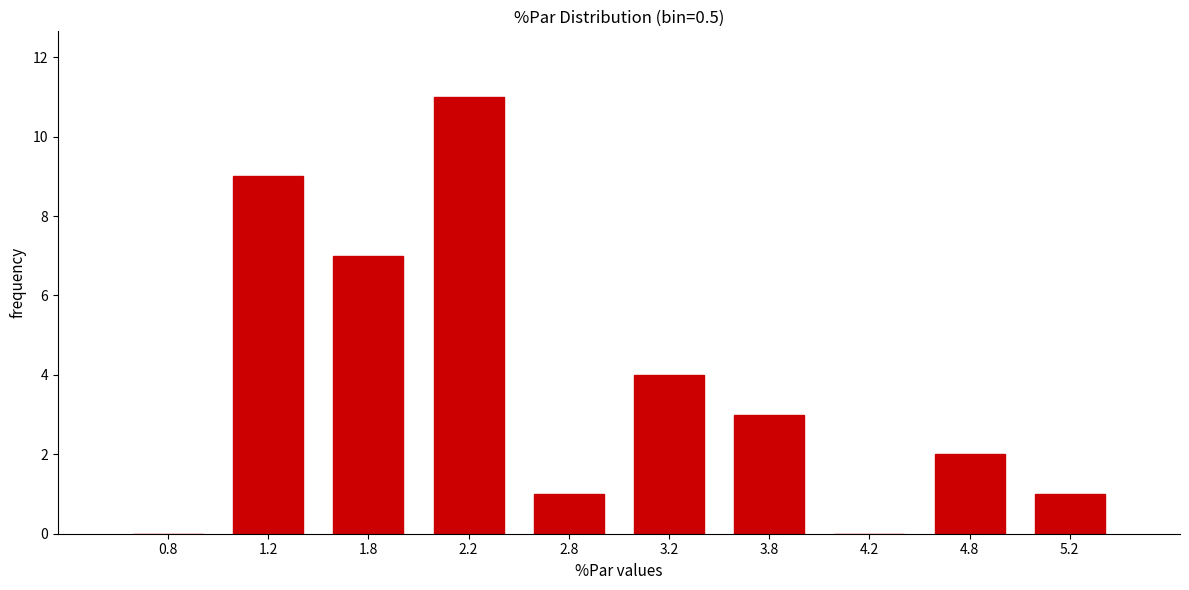

Reading left to right, list every bar in this chart as the range it spans on the x-axis followed by its height. The values are not printed on the chart, so give them approximately, as read against the axis.

0.5 to 1.0: 0
1.0 to 1.5: 9
1.5 to 2.0: 7
2.0 to 2.5: 11
2.5 to 3.0: 1
3.0 to 3.5: 4
3.5 to 4.0: 3
4.0 to 4.5: 0
4.5 to 5.0: 2
5.0 to 5.5: 1